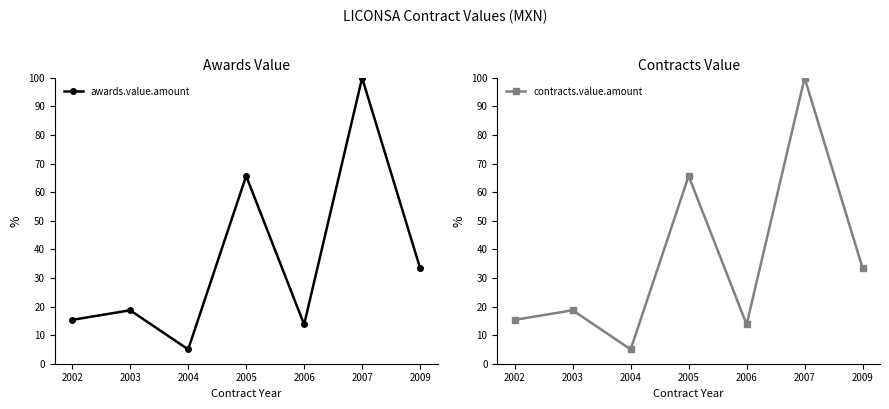

What is the difference between the awards.value.amount values at 2004 and 2003?

13.7